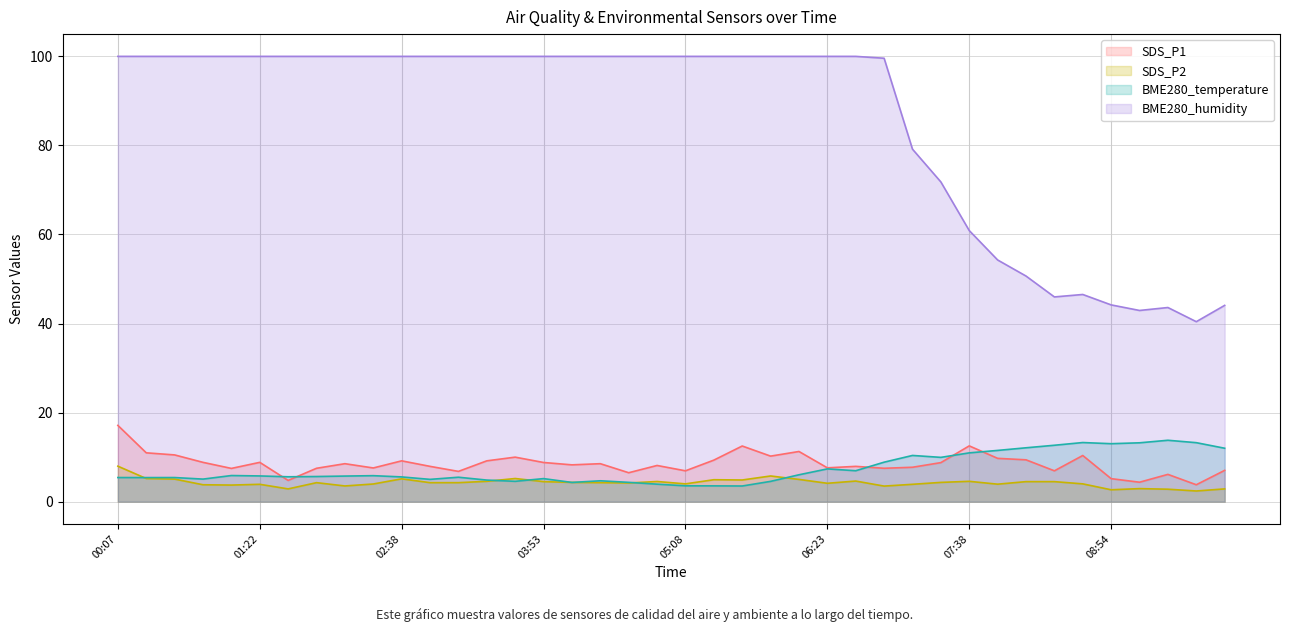

True or false: BME280_humidity and SDS_P2 intersect in this chart.

False